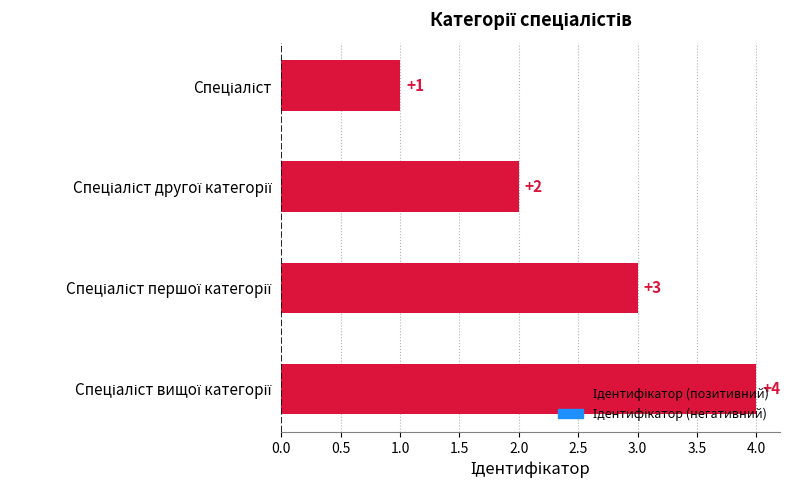

What is the value of the 2nd bar from the top?

2